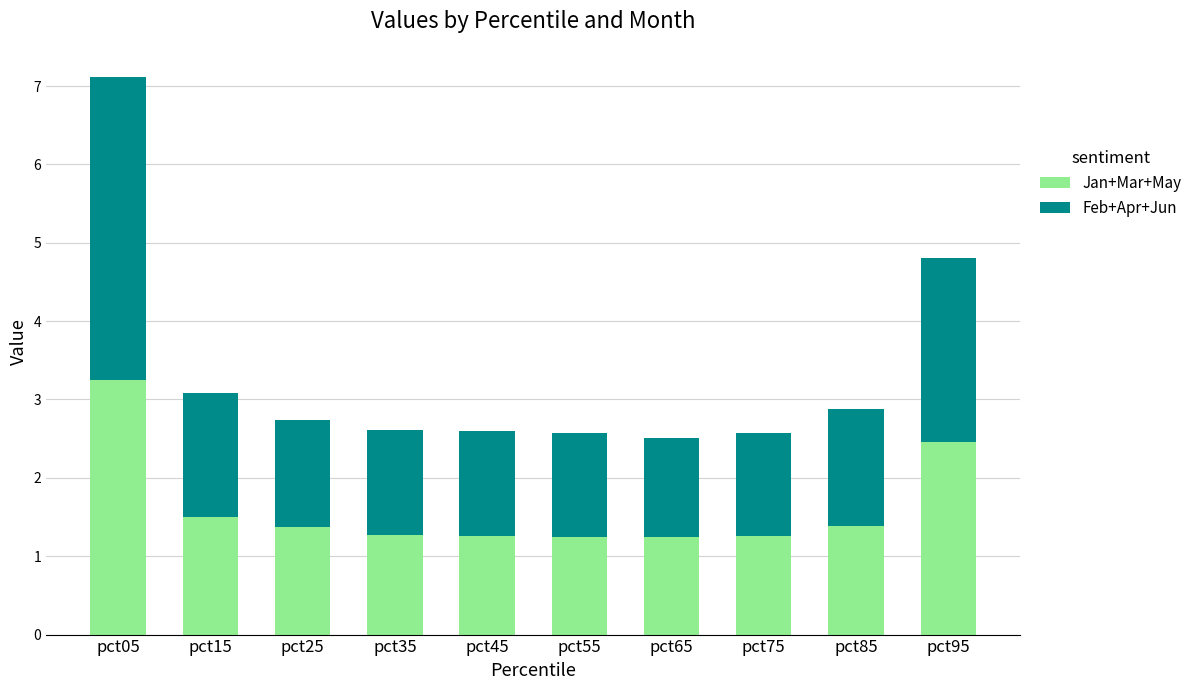

How many bars are there in total?

10